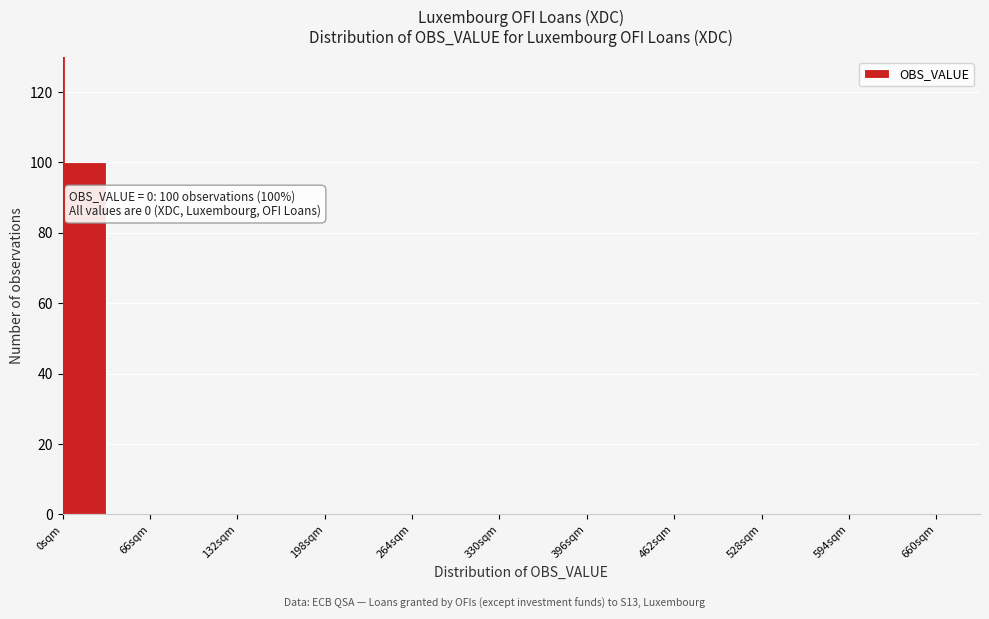

Read against the x-axis, roughly where is the centre of the tallest bar?

20